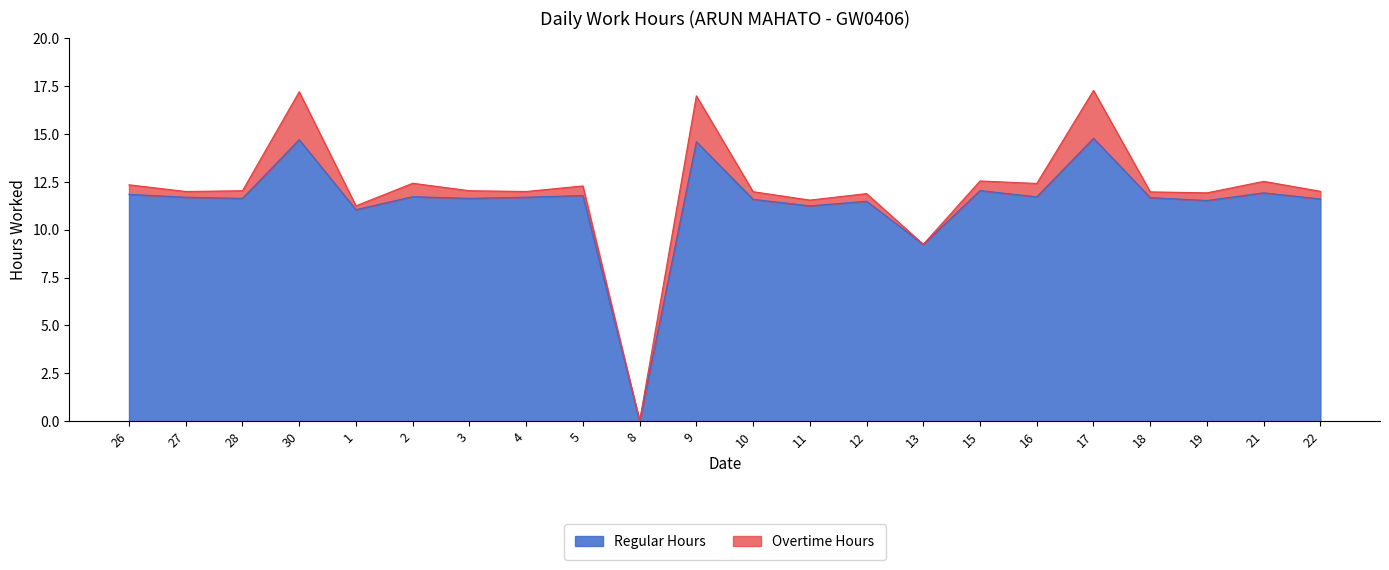

Where does the data first go above 11?

26